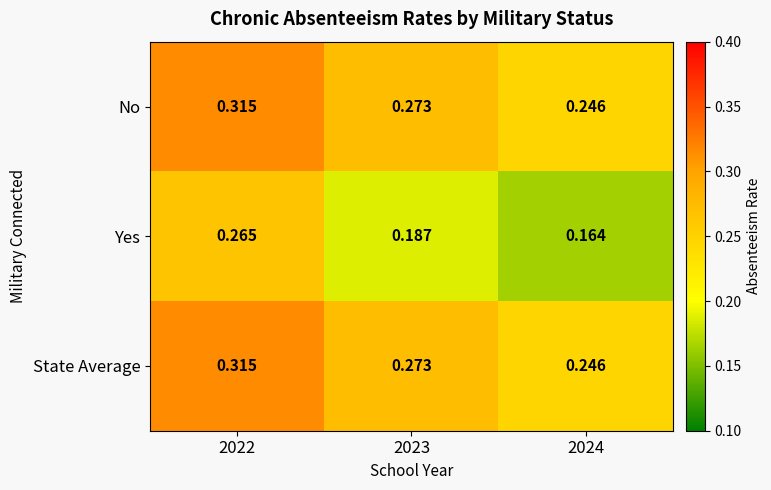

Is the value of State Average at 2024 greater than the value of Yes at 2022?

No